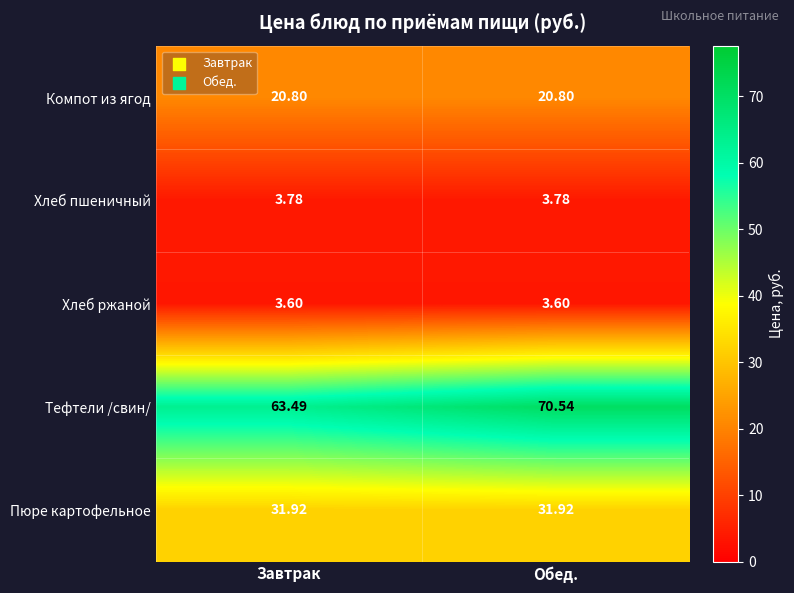

Which series has the widest spread of values?

Тефтели /свин/